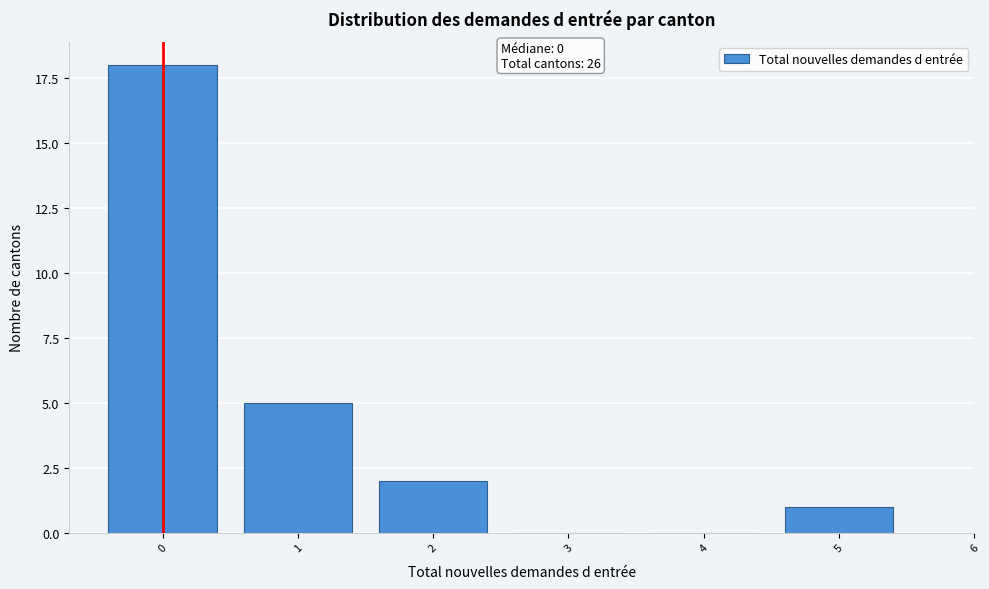

Reading right to left, what are all the values shown in this chart?

5=1	4=0	3=0	2=2	1=5	0=18